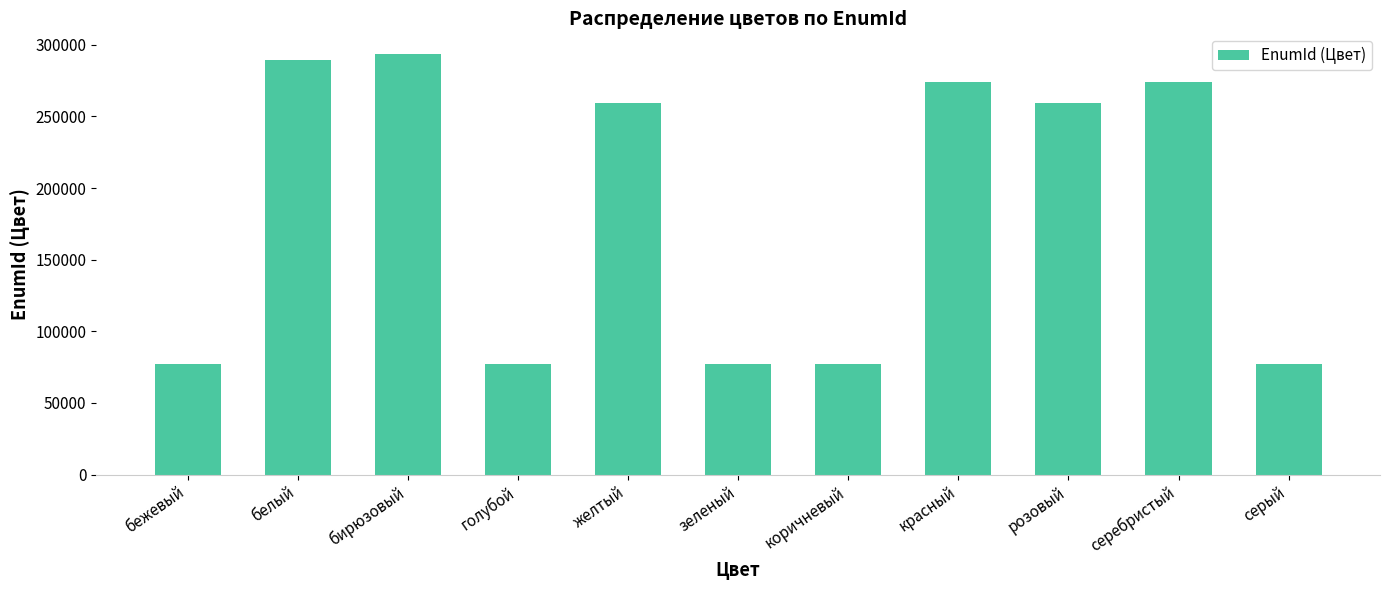

Count the number of categories in the chart.

11